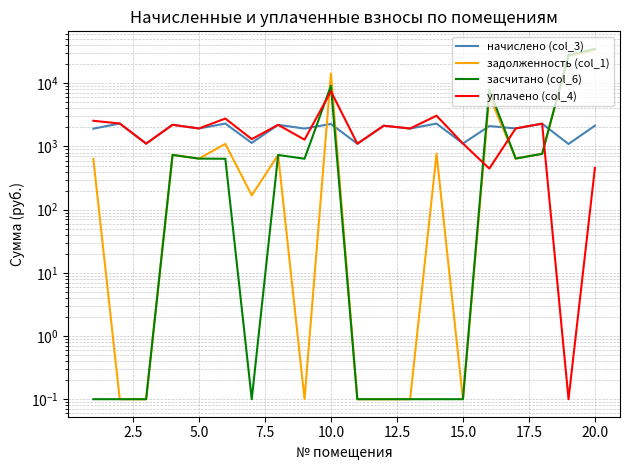

What is the difference between the second highest and second lowest values in the задолженность (col_1) series?

26839.8